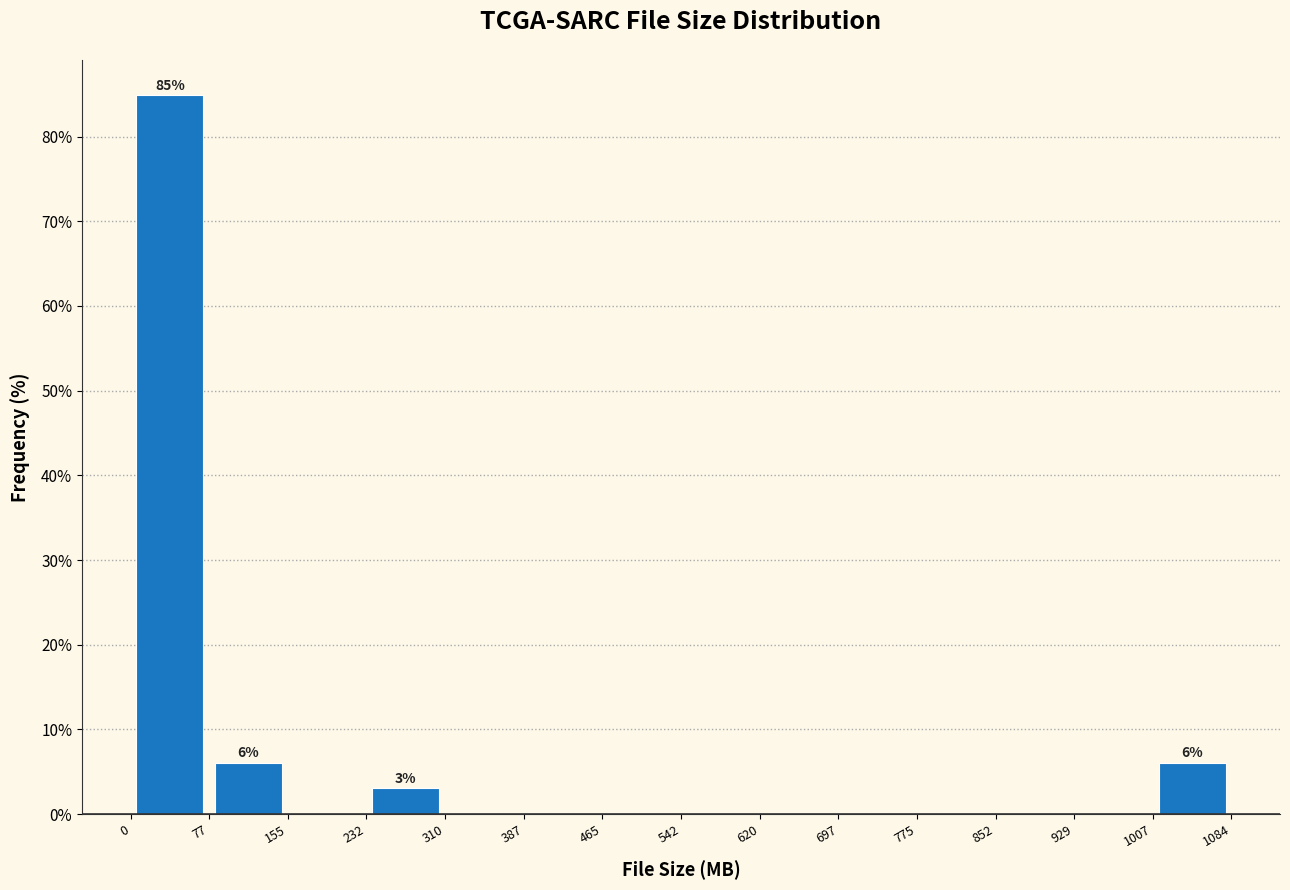

Over which range of the x-axis is the bar tallest?

0 to 77